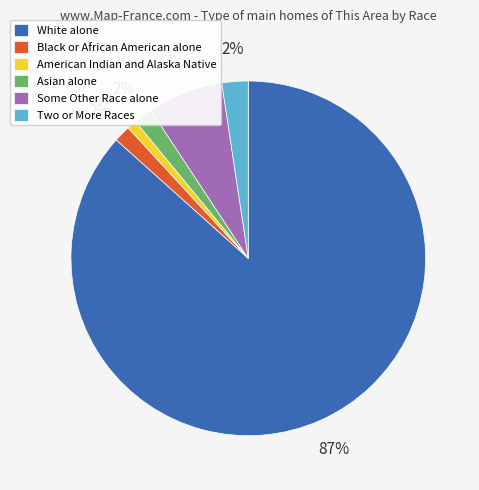

Which has a higher value, White alone or Black or African American alone?

White alone